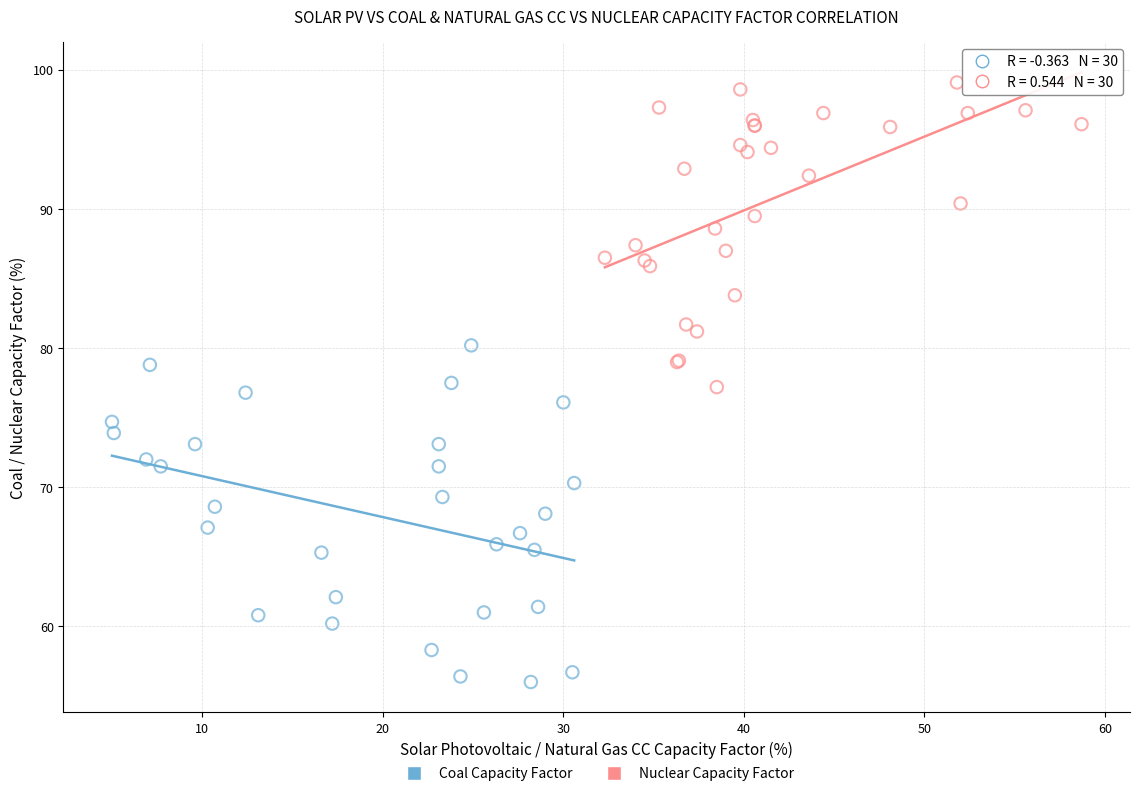

Which series has the widest spread of Y values?

Coal Capacity Factor